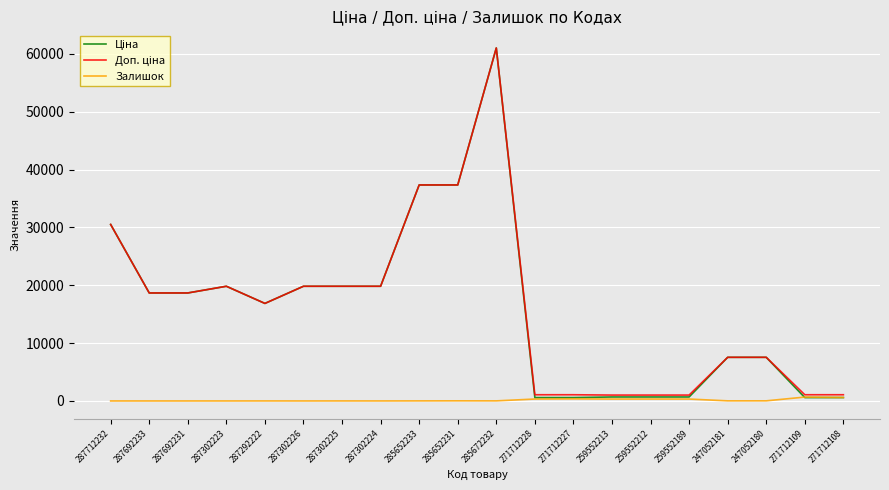

At which category is the sum across all series the highest?

285672232